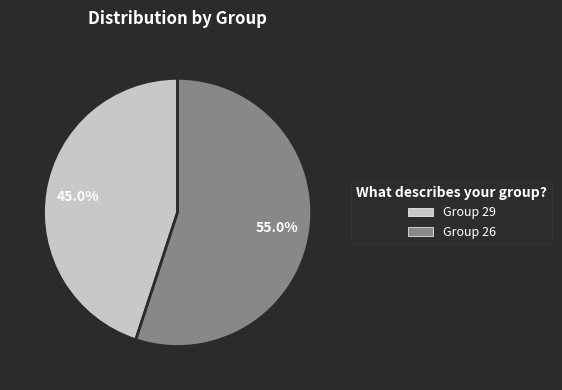

Which category has the biggest portion of the pie?

Group 26